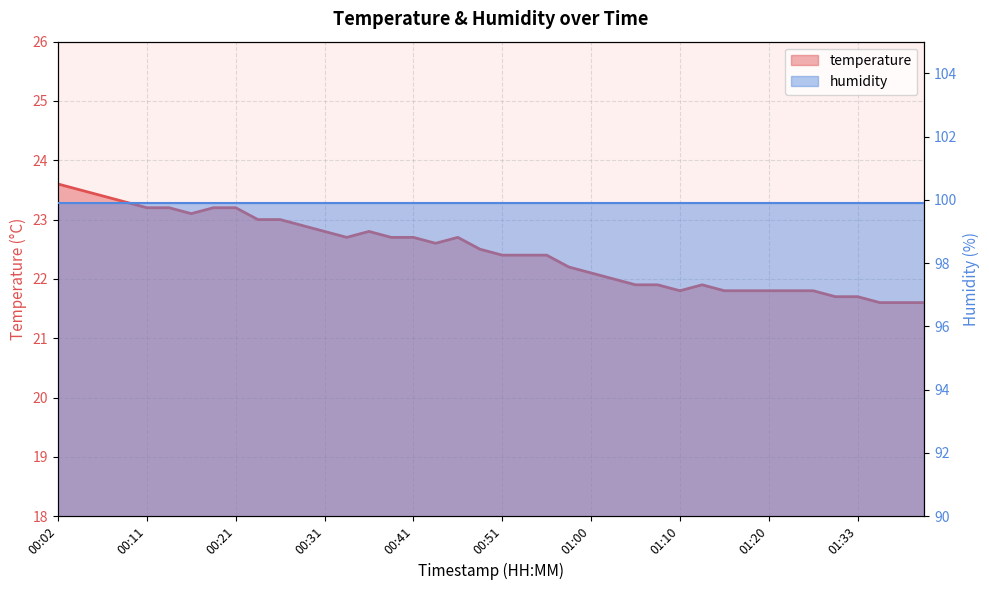

What position from the left is 00:11?

5